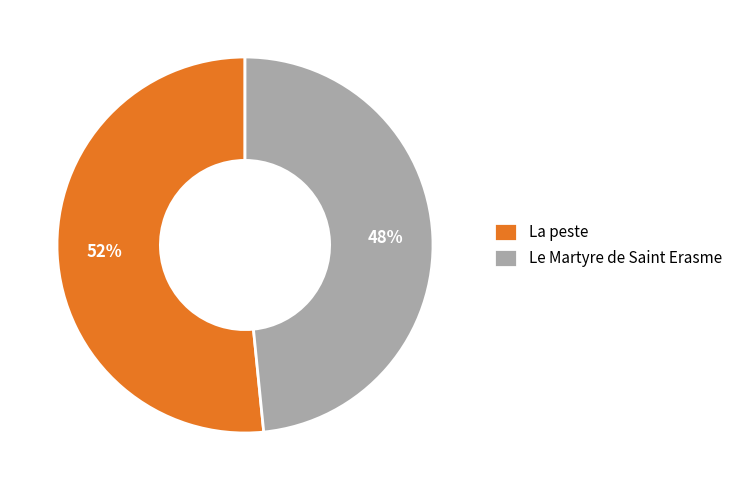

Combined, do La peste and Le Martyre de Saint Erasme account for over 50%?

Yes